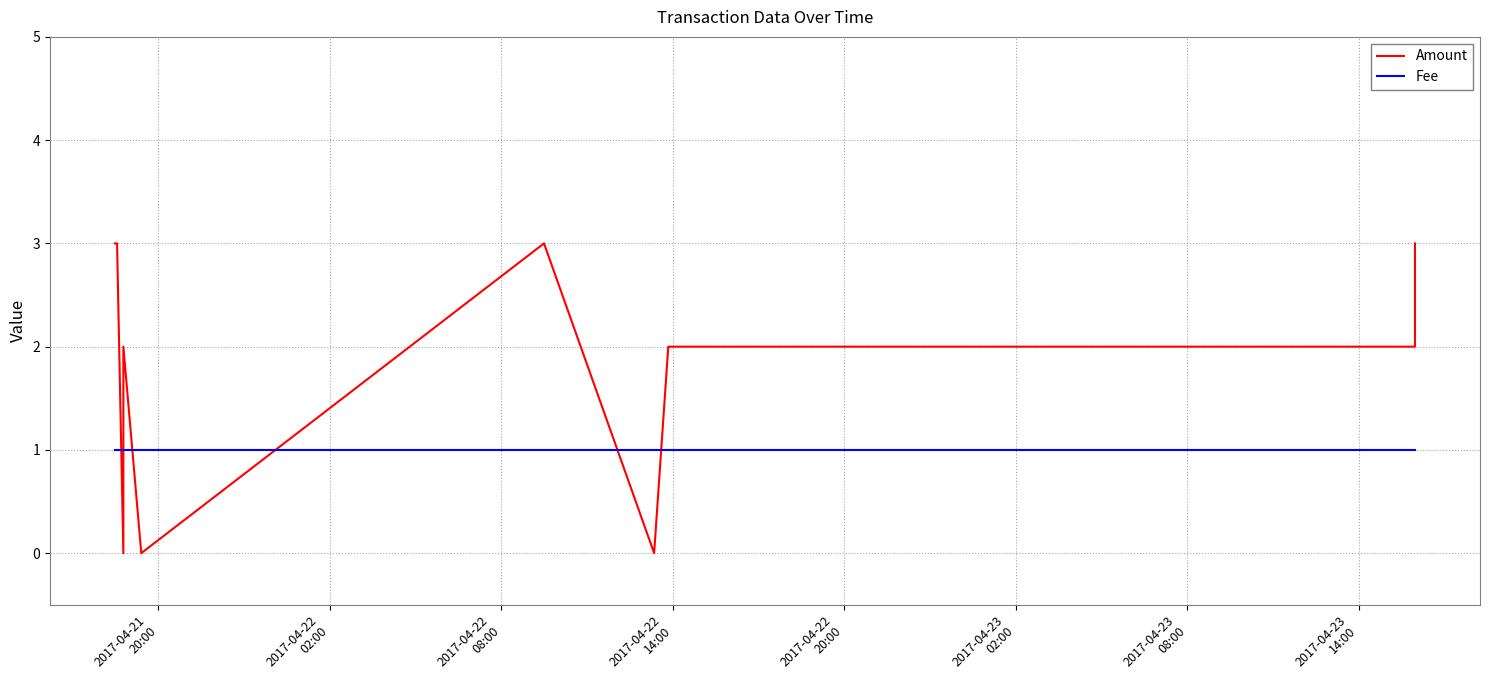

True or false: Fee has more than 0 interior local peaks.

False